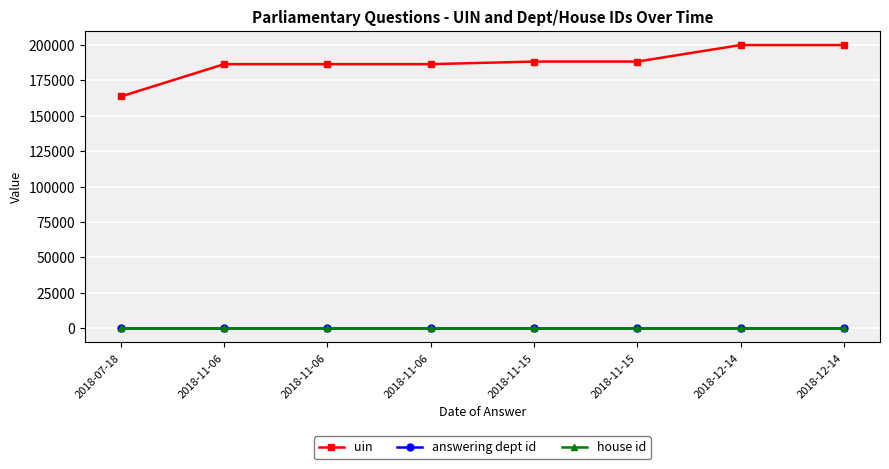

What is the sum of the uin values at 2018-11-15 and 2018-11-06?

374691